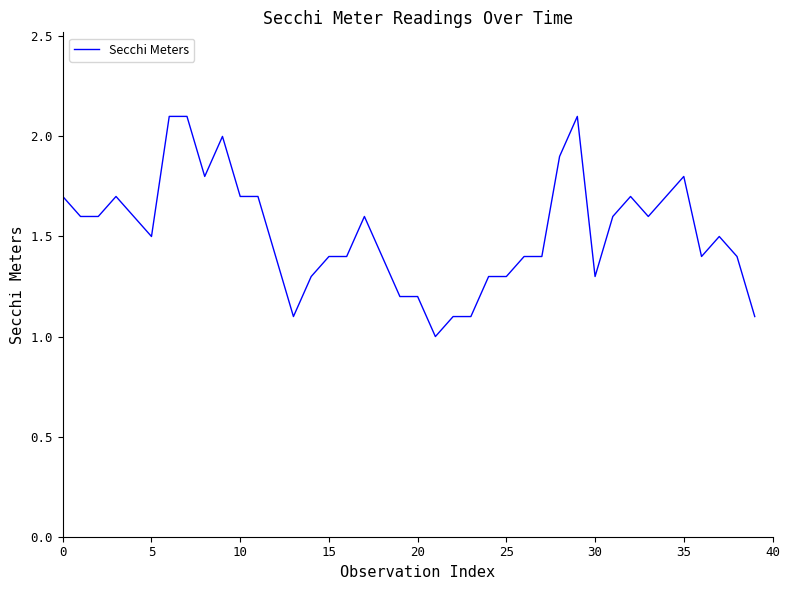

What is the difference between the maximum and minimum values?

1.1